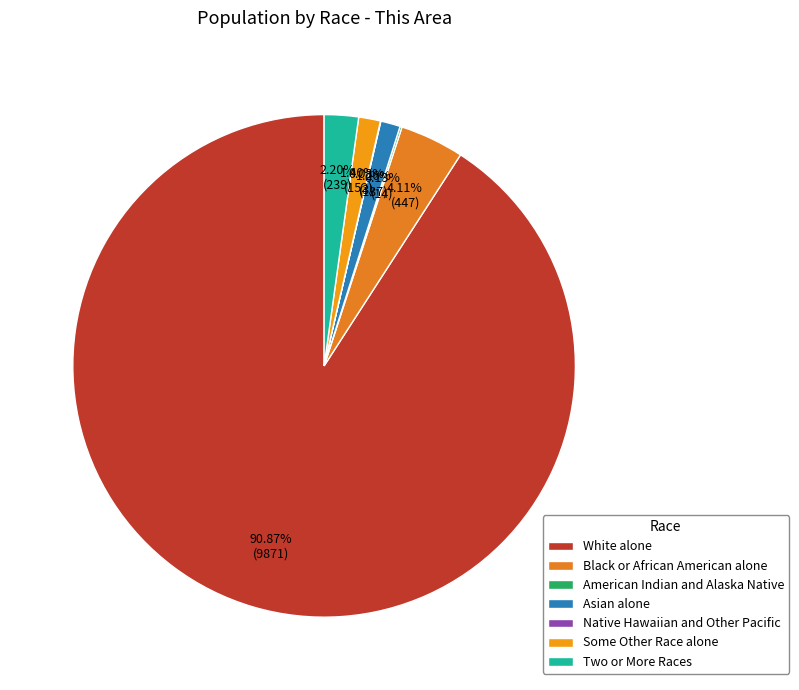

Does White alone represent more than half of the total?

Yes